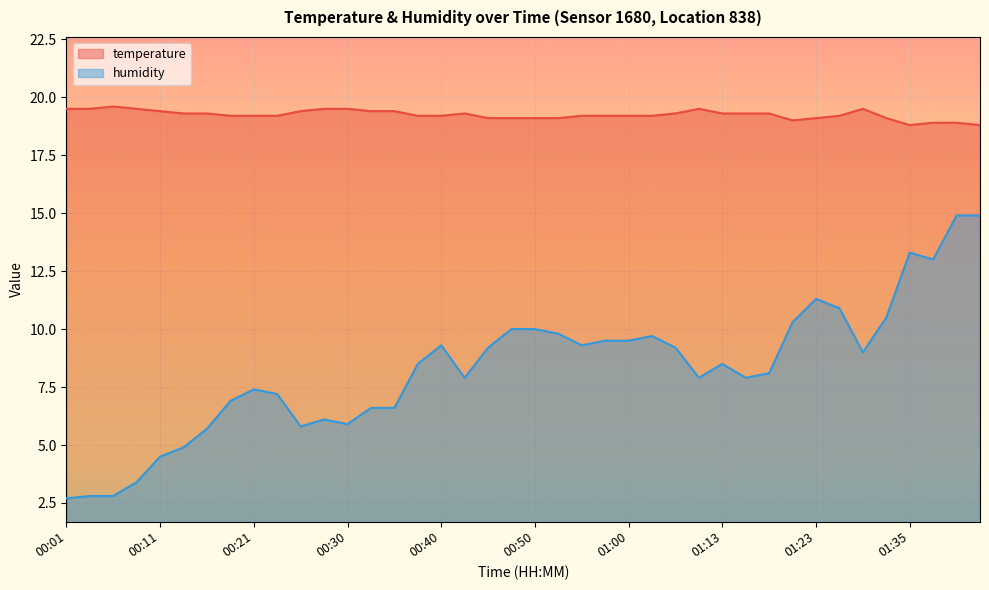

At which label does humidity first exceed 8?

00:38